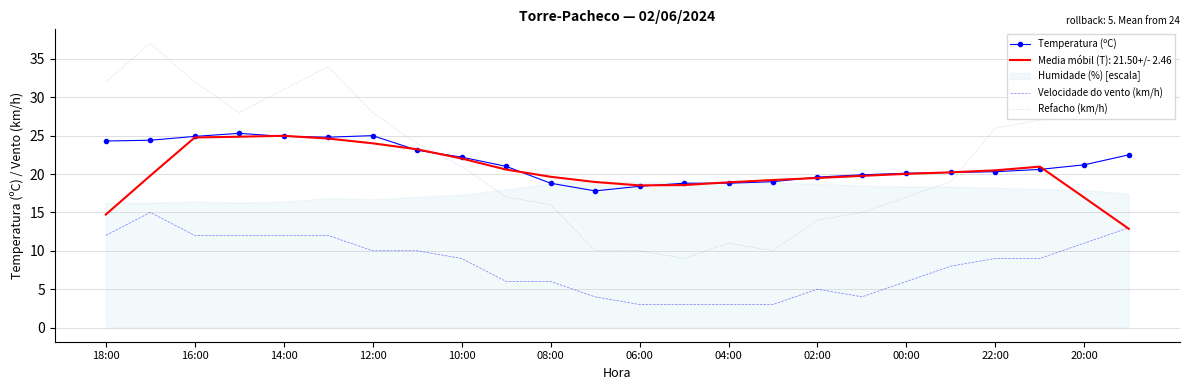

True or false: Temperatura (ºC) and Refacho (km/h) cross at least once.

True